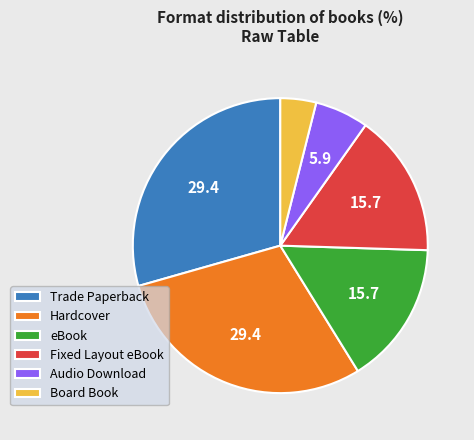

Is Hardcover the majority of the pie?

No